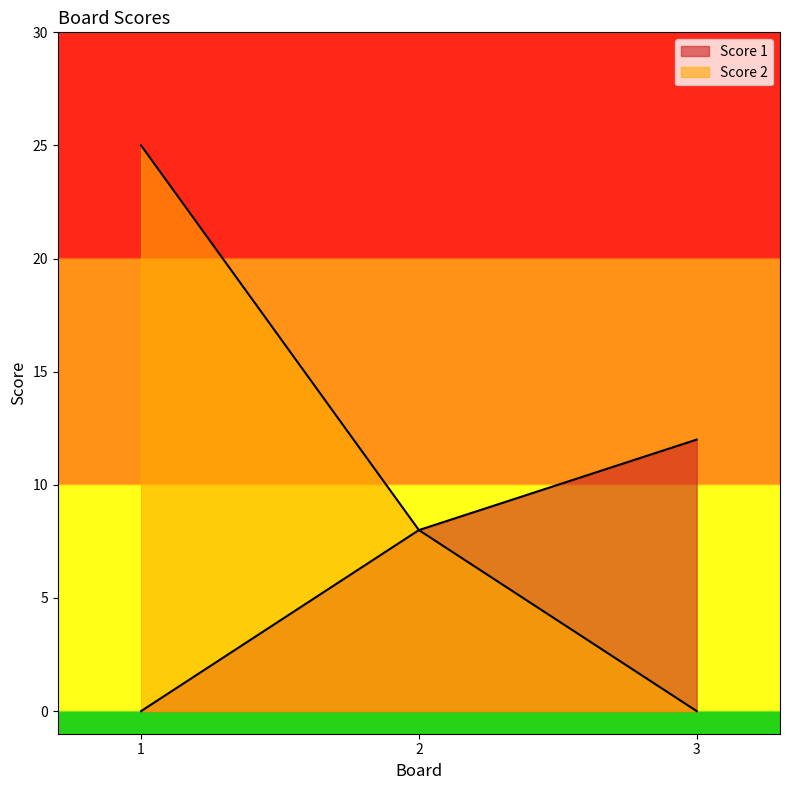

Reading left to right, extract all data points from this chart.

Score 1: 1=0	2=8	3=12
Score 2: 1=25	2=8	3=0